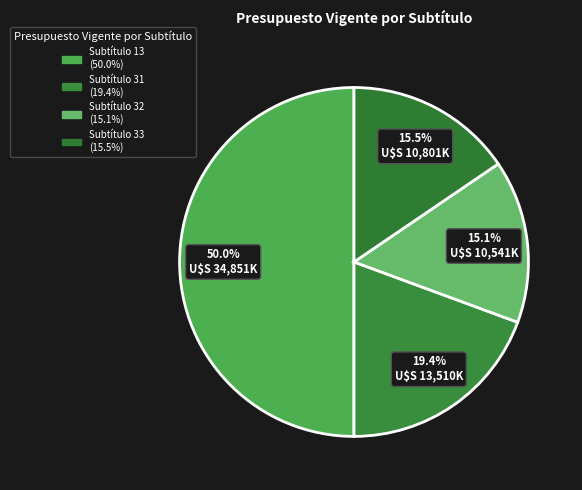

To the nearest percent, what is the difference between the largest and smallest slice percentages?

35%